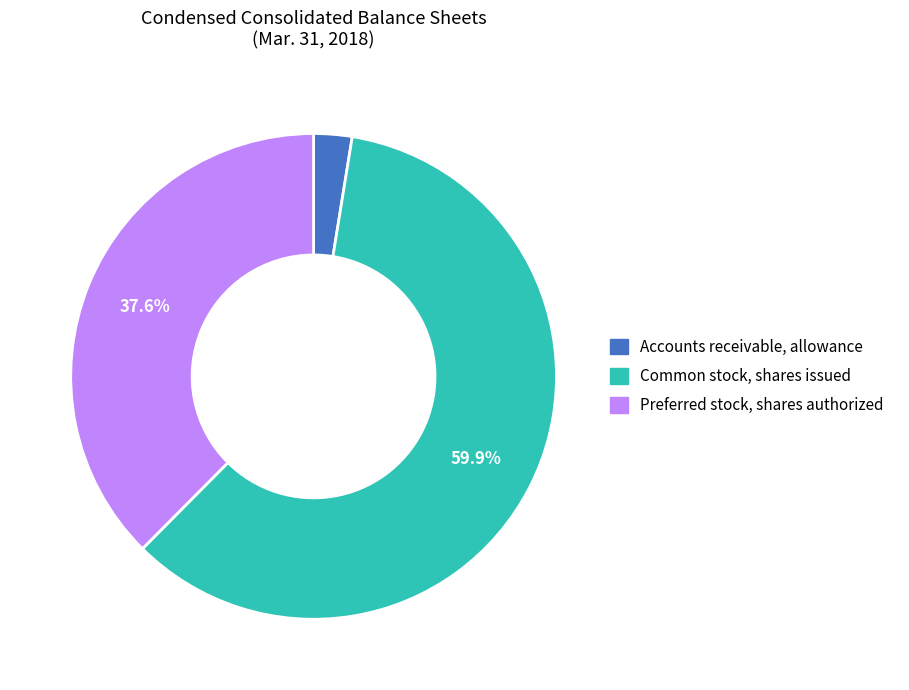

Between Accounts receivable, allowance and Common stock, shares issued, which is larger?

Common stock, shares issued